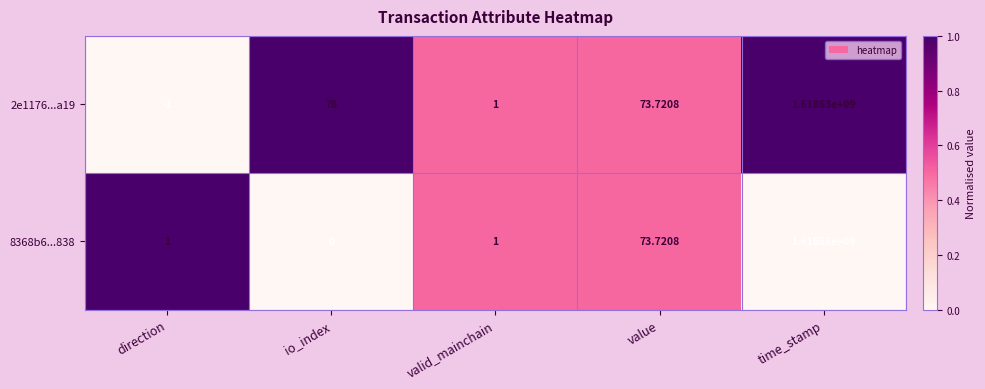

What is the difference between the highest and lowest values at io_index?

78.0